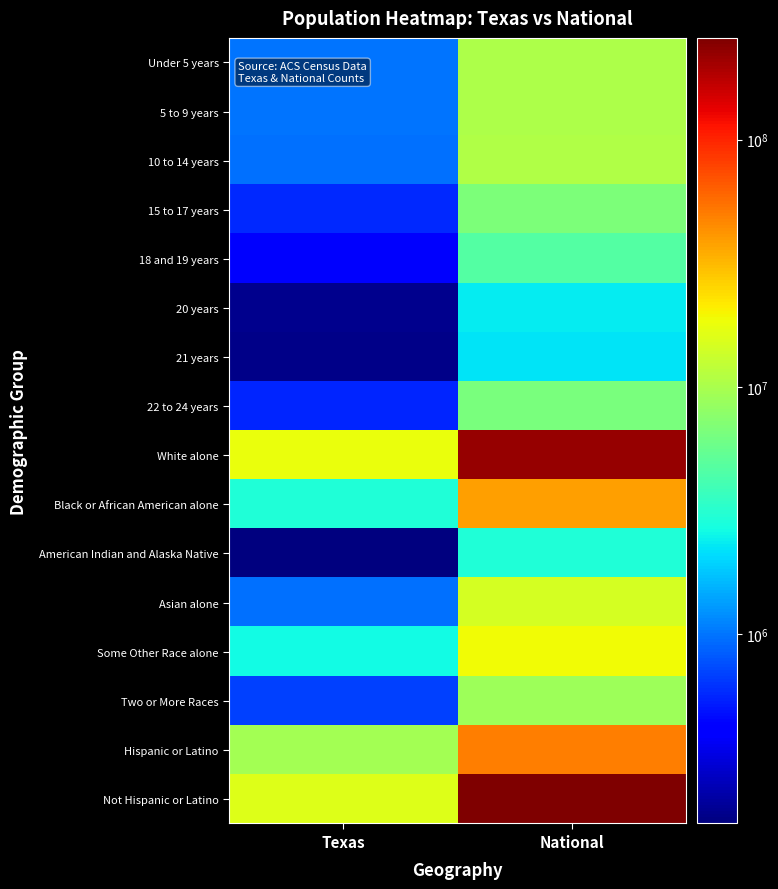

Reading left to right, list all the values displayed in this chart.

Under 5 years: Texas=984149	National=10319427
5 to 9 years: Texas=983814	National=10389638
10 to 14 years: Texas=962866	National=10579862
15 to 17 years: Texas=579420	National=6656209
18 and 19 years: Texas=389266	National=4647457
20 years: Texas=189570	National=2308319
21 years: Texas=184652	National=2223198
22 to 24 years: Texas=558131	National=6482659
White alone: Texas=17701552	National=223553265
Black or African American alone: Texas=2979598	National=38929319
American Indian and Alaska Native: Texas=170972	National=2932248
Asian alone: Texas=964596	National=14674252
Some Other Race alone: Texas=2628186	National=19107368
Two or More Races: Texas=679001	National=9009073
Hispanic or Latino: Texas=9460921	National=50477594
Not Hispanic or Latino: Texas=15684640	National=258267944